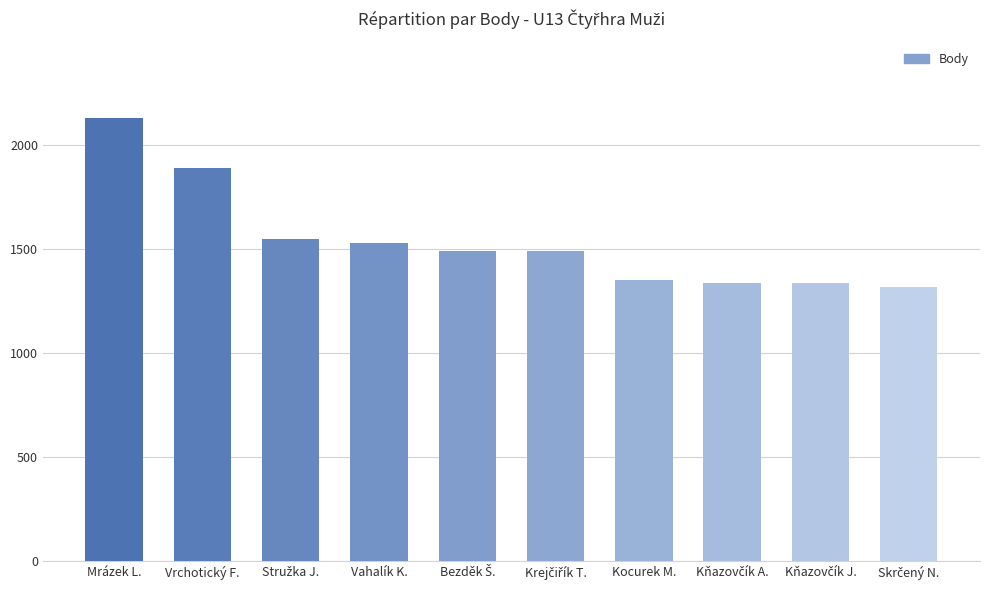

Reading left to right, transcribe all the data shown in this chart.

2130	1890	1550	1530	1490	1490	1350	1340	1340	1320